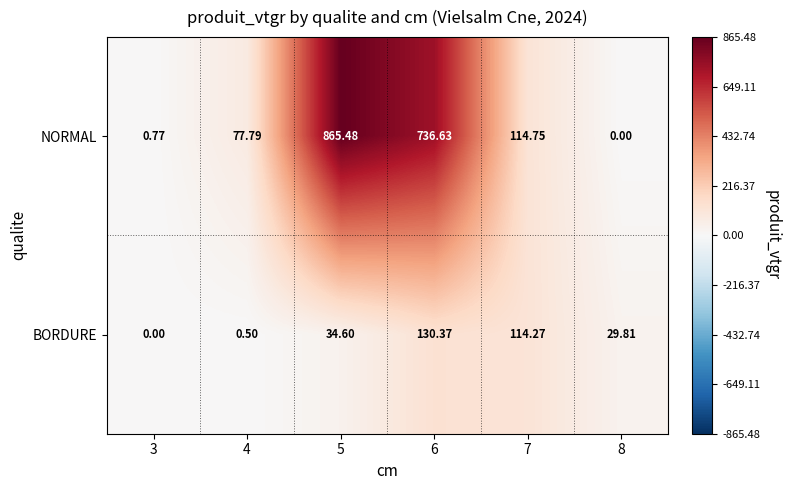

Which series changed the most between 3 and 4?

NORMAL